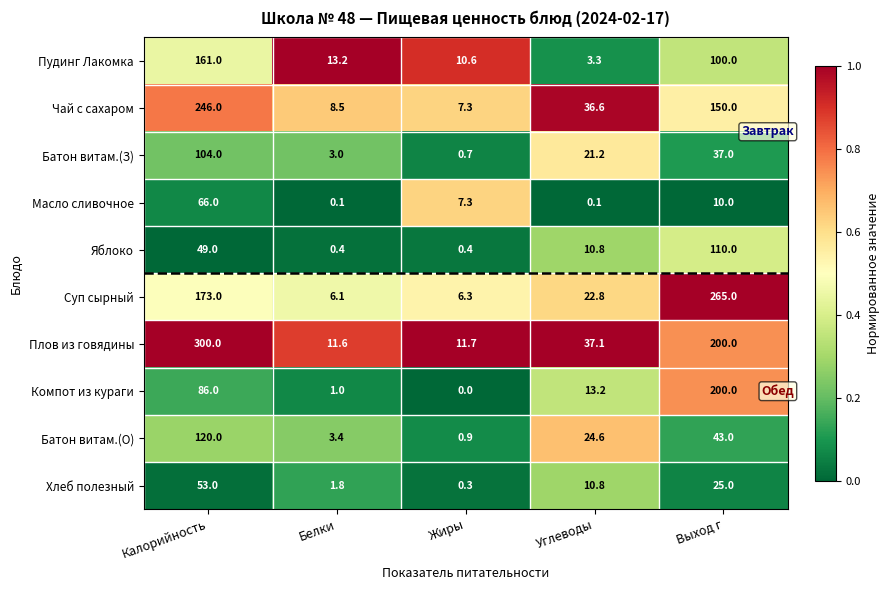

What value does the Батон витам.(О) series have at Углеводы?

24.6